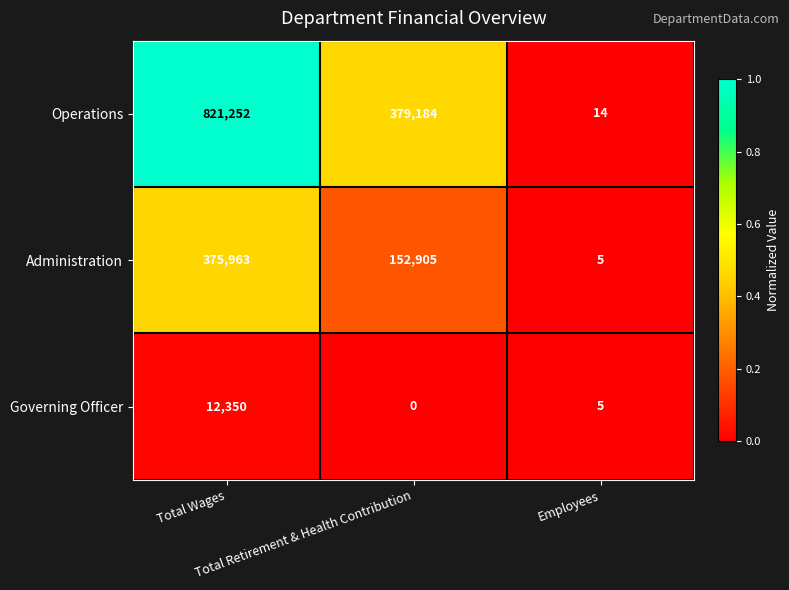

List the series in order of their peak value, highest first.

Operations, Administration, Governing Officer